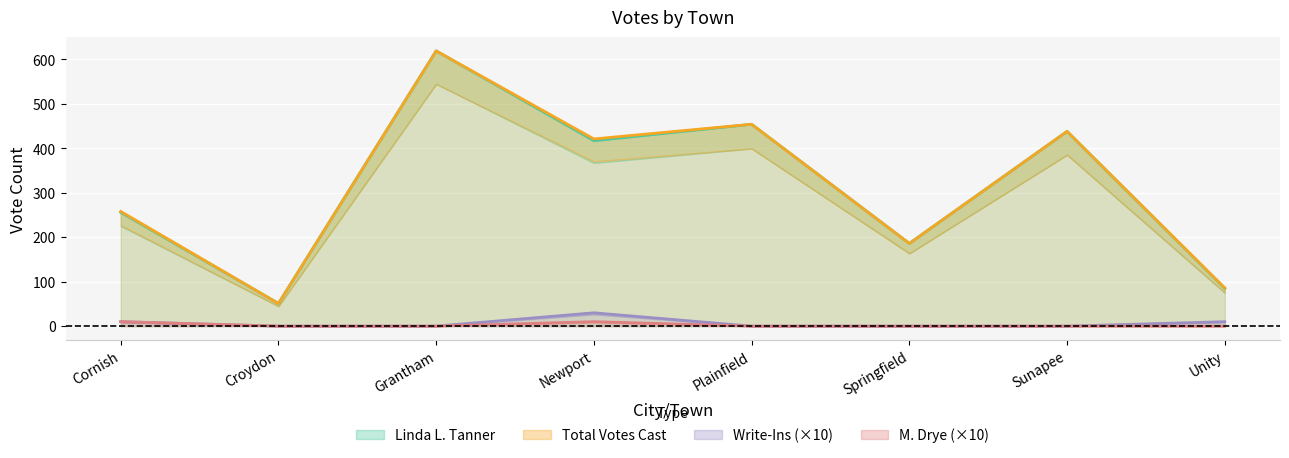

Reading right to left, extract all data points from this chart.

Linda L. Tanner: Unity=85	Sunapee=438	Springfield=186	Plainfield=454	Newport=417	Grantham=619	Croydon=51	Cornish=256
Total Votes Cast: Unity=86	Sunapee=438	Springfield=186	Plainfield=454	Newport=421	Grantham=619	Croydon=51	Cornish=258
Write-Ins: Unity=10	Sunapee=0	Springfield=0	Plainfield=0	Newport=30	Grantham=0	Croydon=0	Cornish=10
M. Drye: Unity=0	Sunapee=0	Springfield=0	Plainfield=0	Newport=10	Grantham=0	Croydon=0	Cornish=10